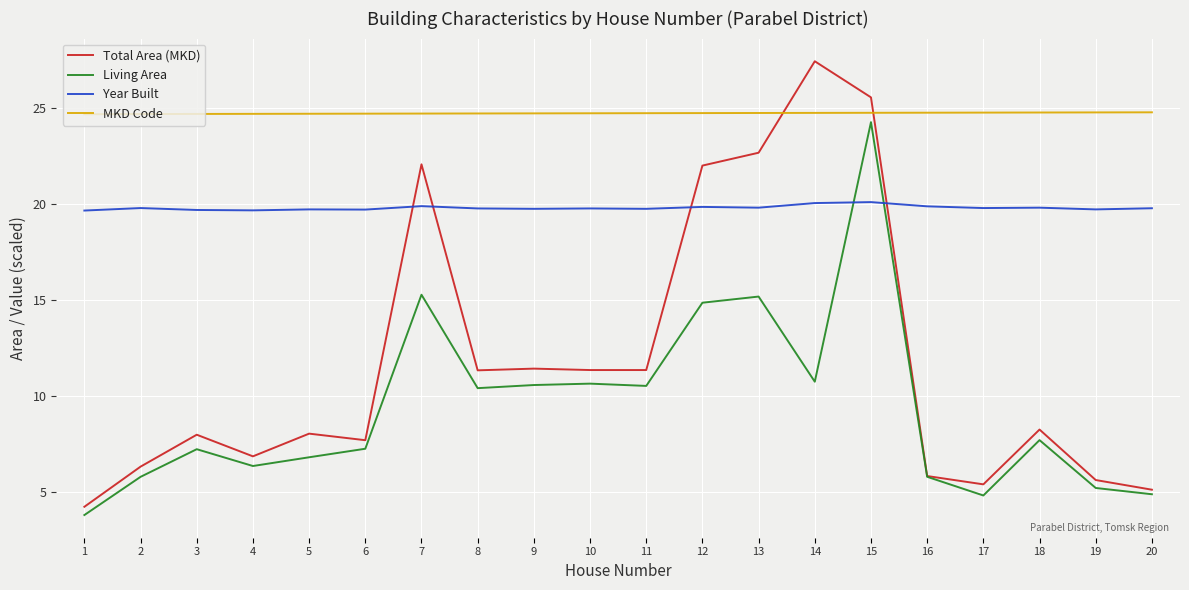

Which series has the widest spread of values?

Total Area (MKD)